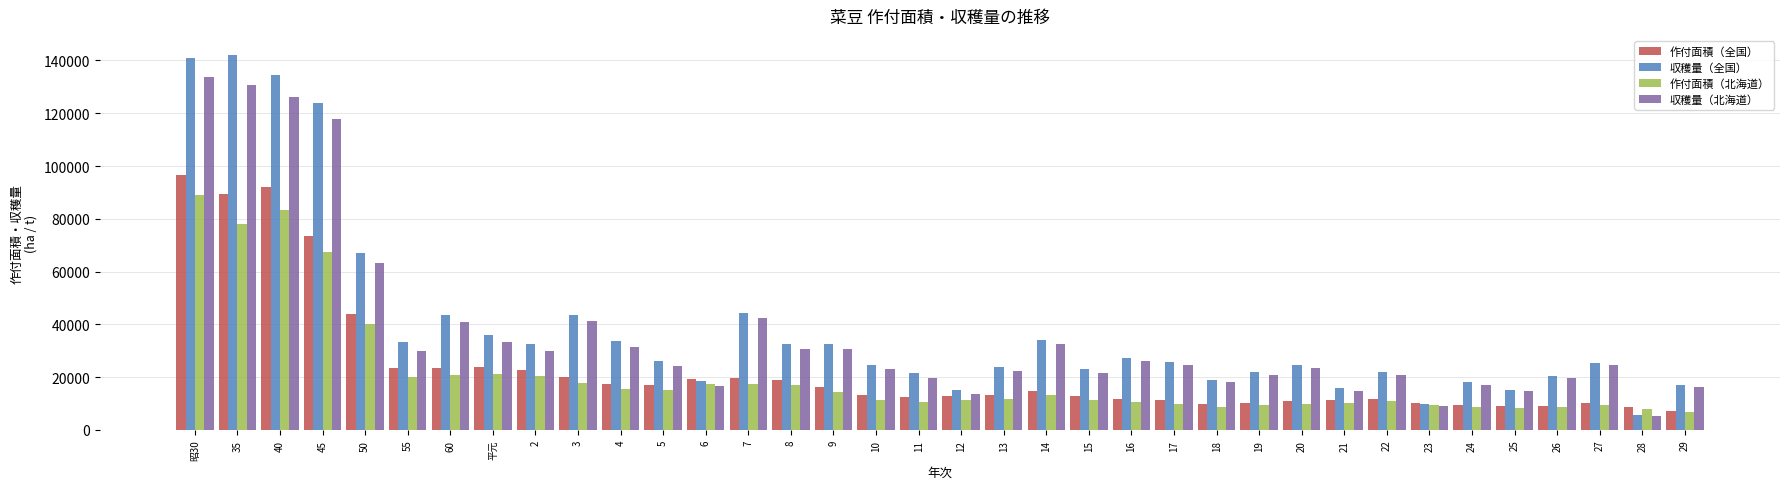

At which category is the sum across all series the highest?

昭30